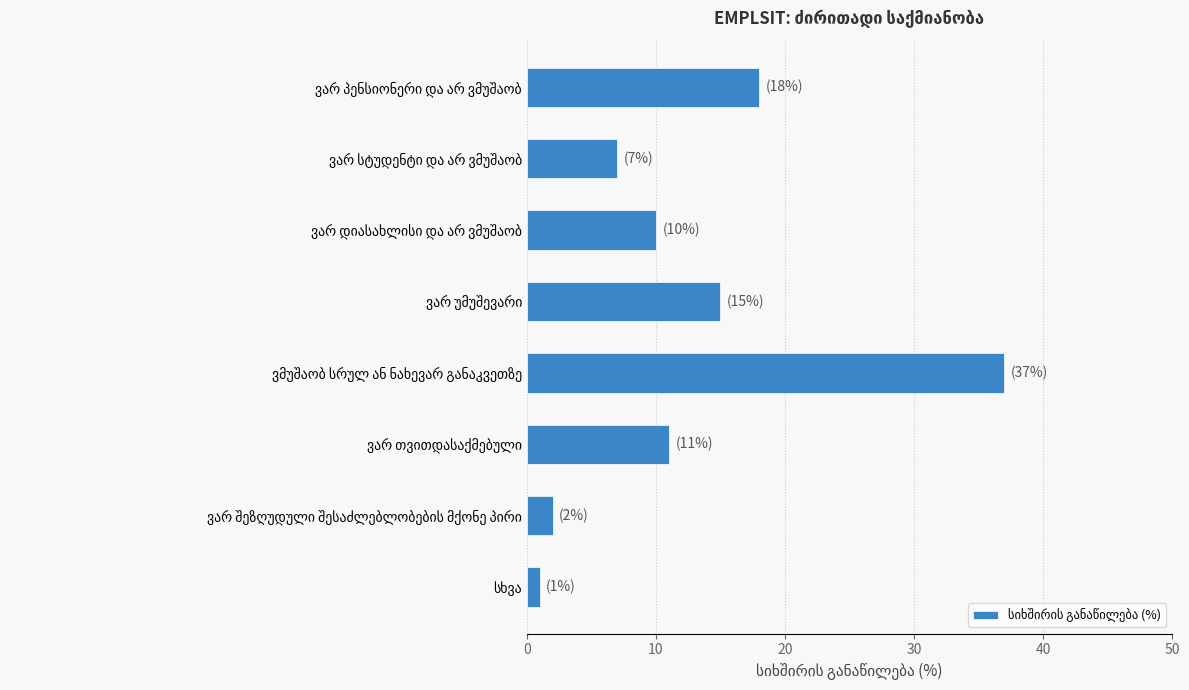

What is the maximum value shown in the chart?

37